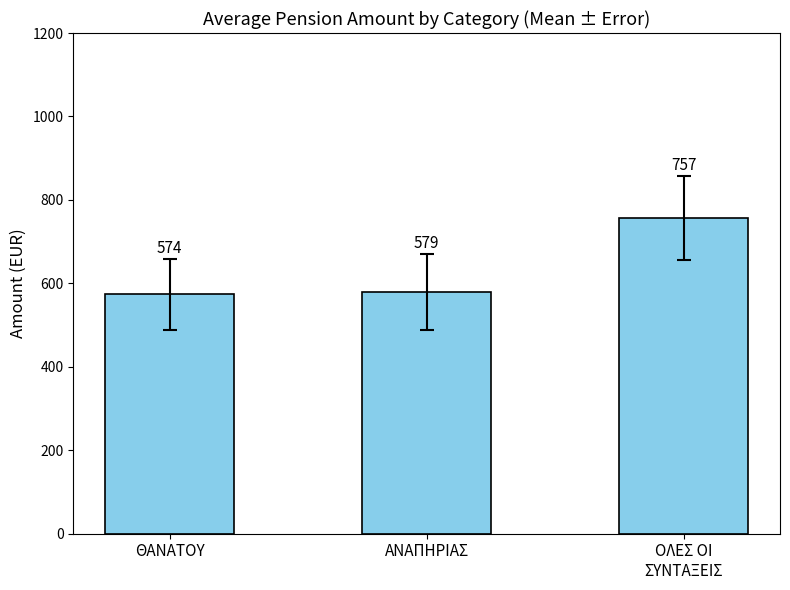

Which category has the lowest value across all series?

ΘΑΝΑΤΟΥ